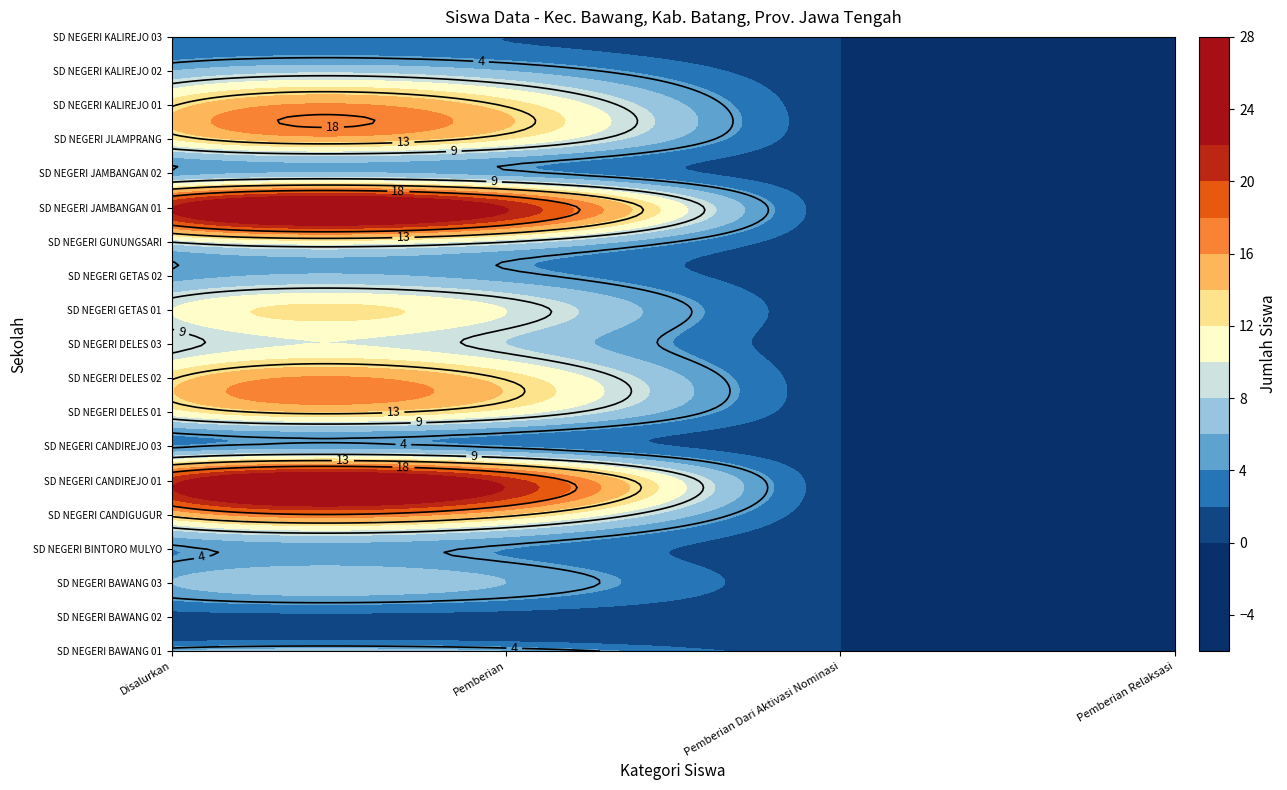

Reading left to right, transcribe all the data shown in this chart.

SD NEGERI BAWANG 01: 6	6	0	0
SD NEGERI BAWANG 02: 1	1	0	0
SD NEGERI BAWANG 03: 6	6	0	0
SD NEGERI BINTORO MULYO: 4	4	0	0
SD NEGERI CANDIGUGUR: 14	14	0	0
SD NEGERI CANDIREJO 01: 21	21	0	0
SD NEGERI CANDIREJO 03: 4	4	0	0
SD NEGERI DELES 01: 11	11	0	0
SD NEGERI DELES 02: 13	13	0	0
SD NEGERI DELES 03: 8	8	0	0
SD NEGERI GETAS 01: 10	10	0	0
SD NEGERI GETAS 02: 5	5	0	0
SD NEGERI GUNUNGSARI: 9	9	0	0
SD NEGERI JAMBANGAN 01: 22	22	0	0
SD NEGERI JAMBANGAN 02: 5	5	0	0
SD NEGERI JLAMPRANG: 12	12	0	0
SD NEGERI KALIREJO 01: 13	13	0	0
SD NEGERI KALIREJO 02: 6	6	0	0
SD NEGERI KALIREJO 03: 2	2	0	0